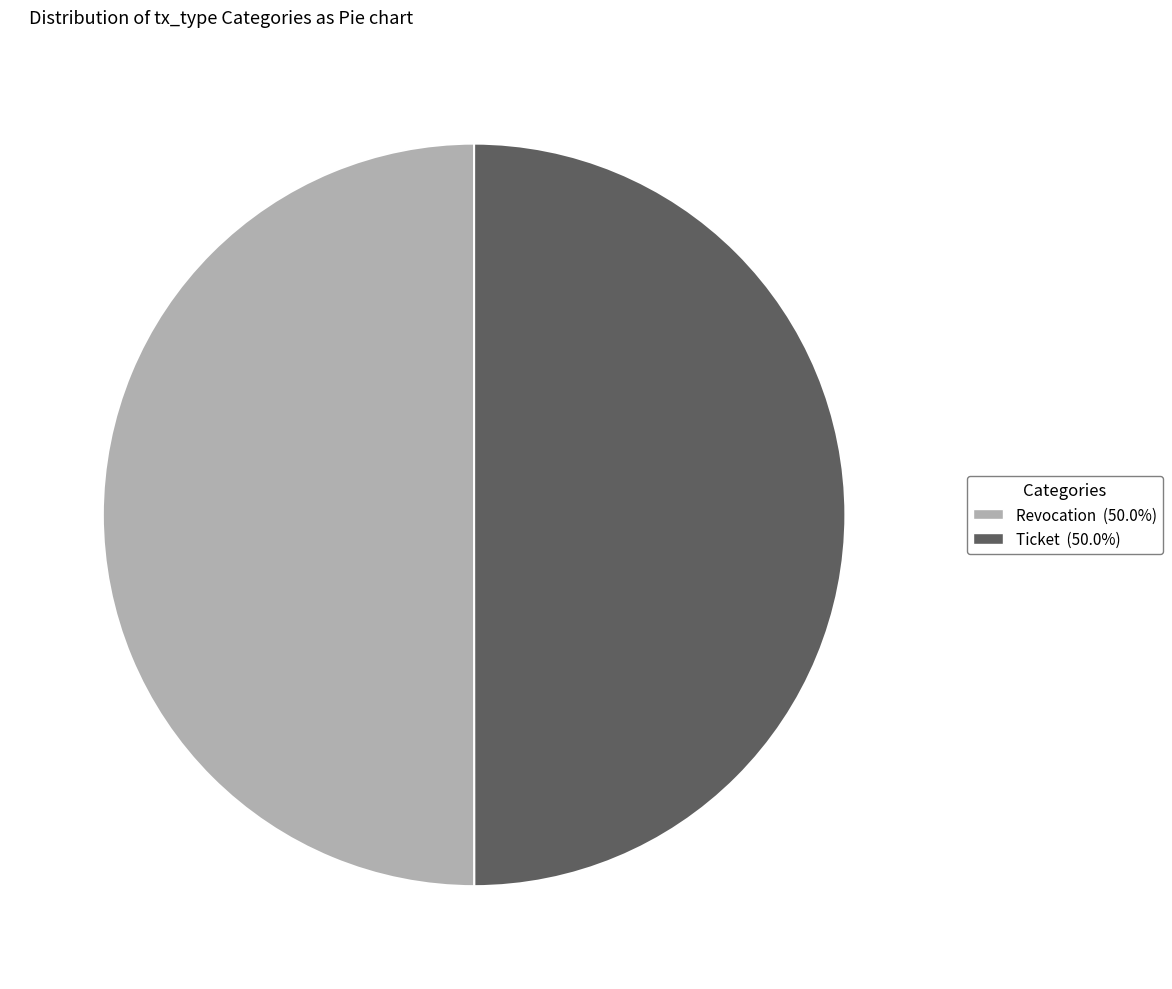

The Revocation slice represents 50% of the pie. True or false?

True